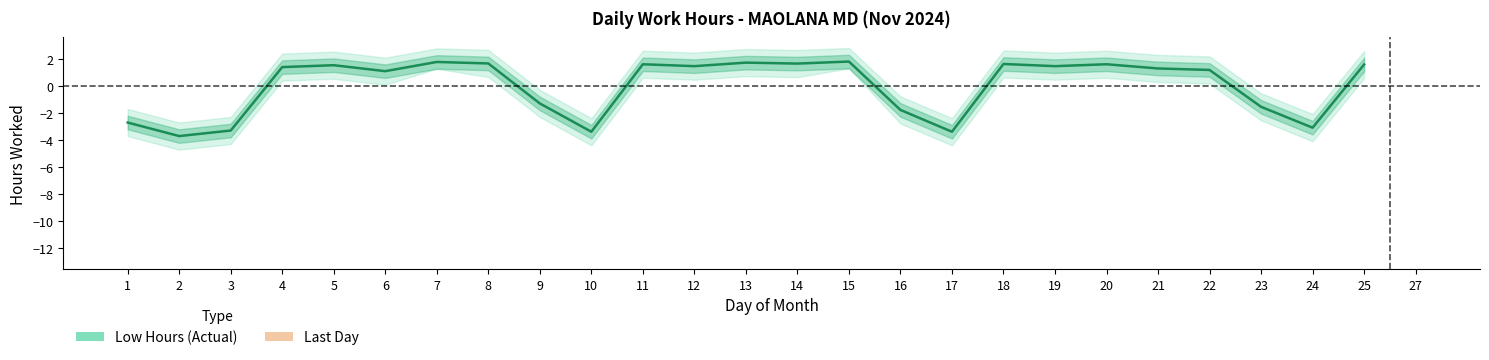

Which label corresponds to the largest value in the chart?

15